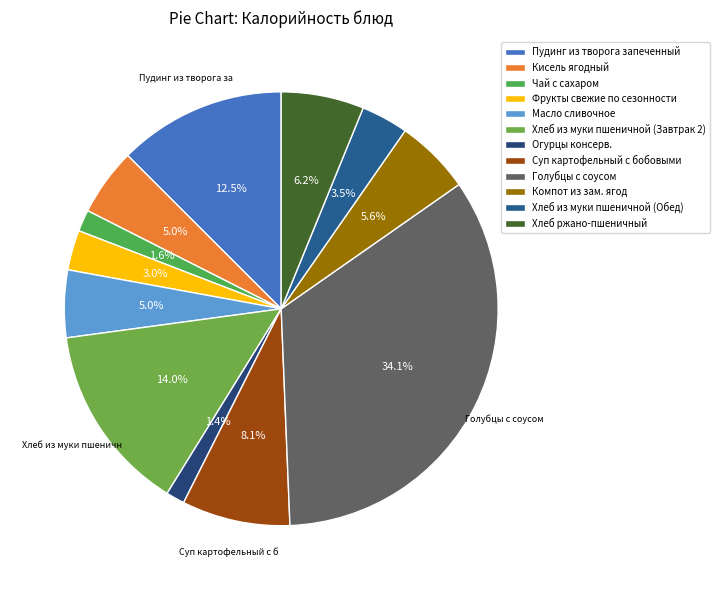

Is the sum of Хлеб из муки пшеничной (Обед) and Суп картофельный с бобовыми greater than half?

No